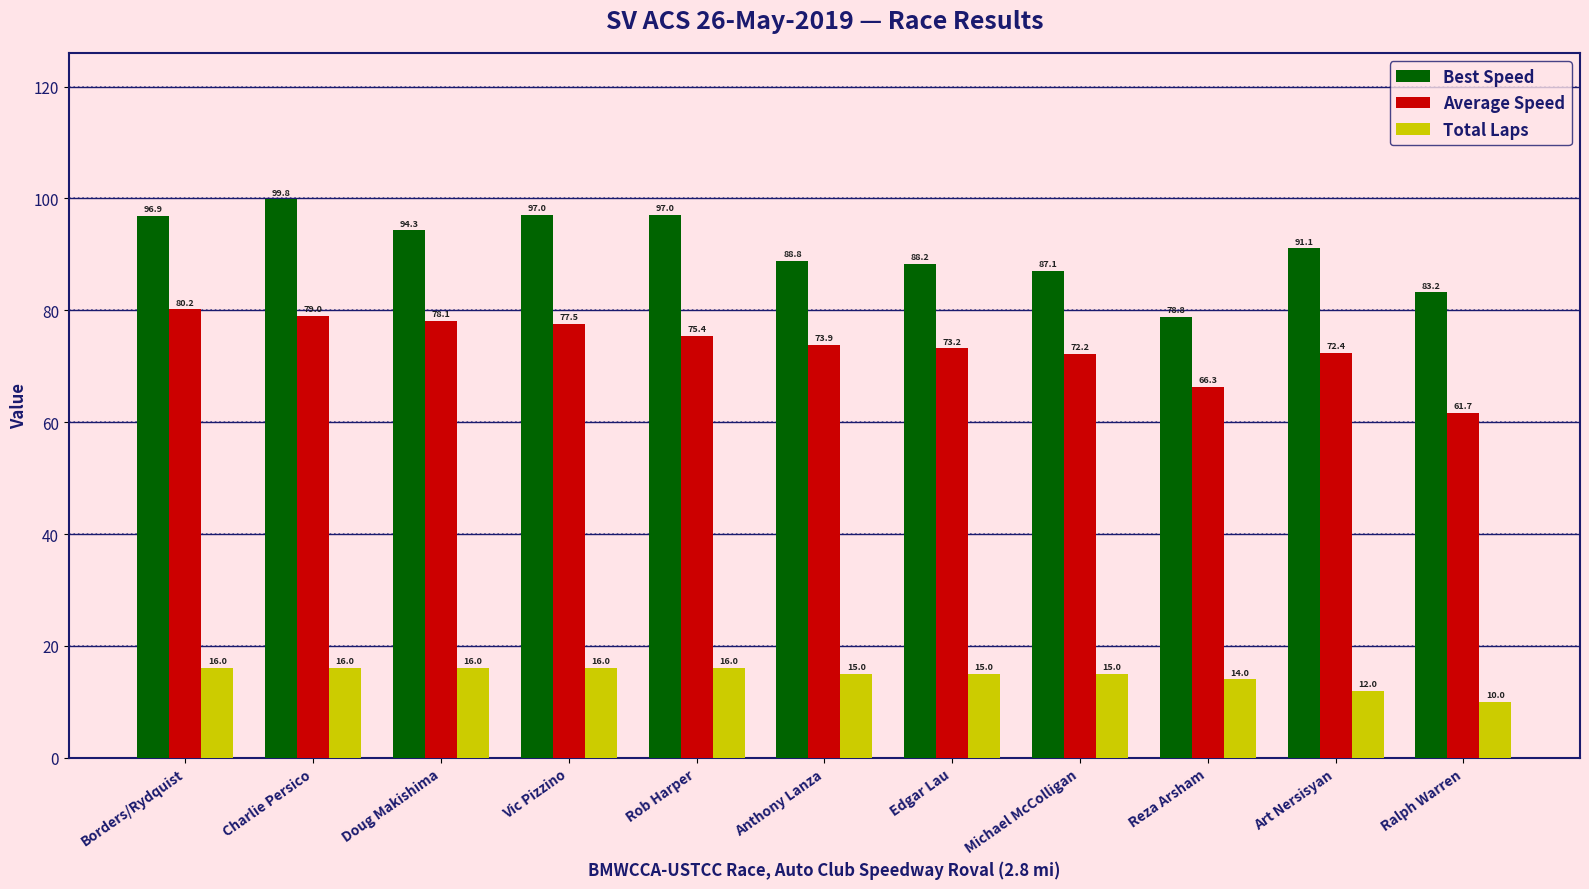

What position from the left is Charlie Persico?

2